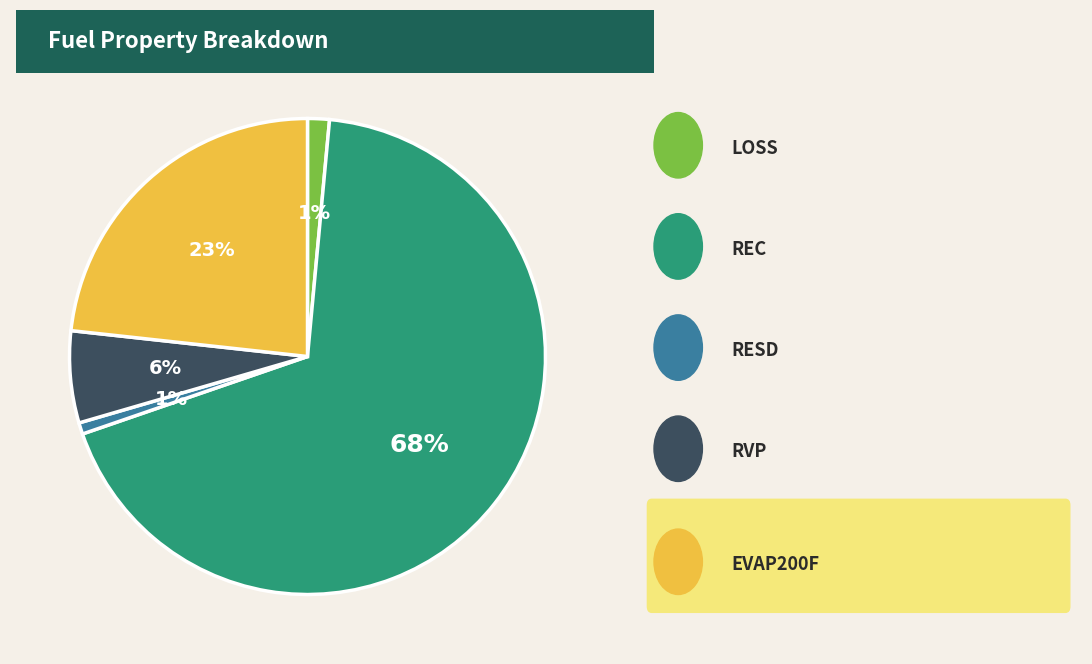

Does any single category account for the majority?

Yes